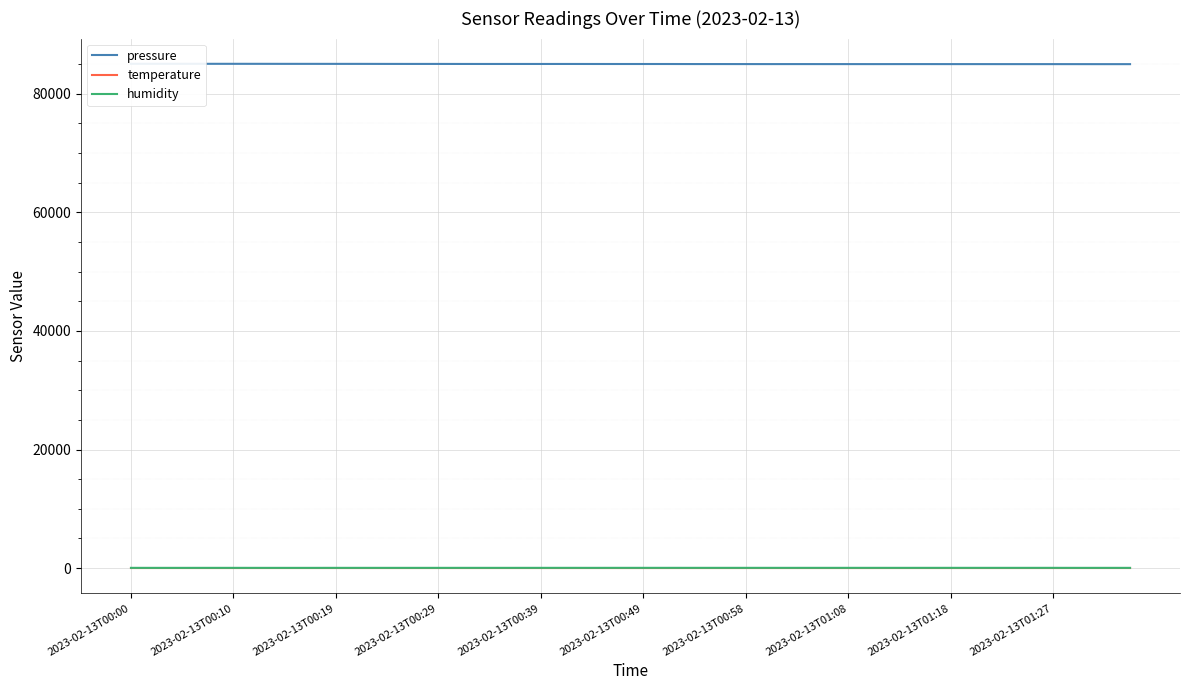

What is the difference between the maximum and minimum values in the pressure series?

61.0